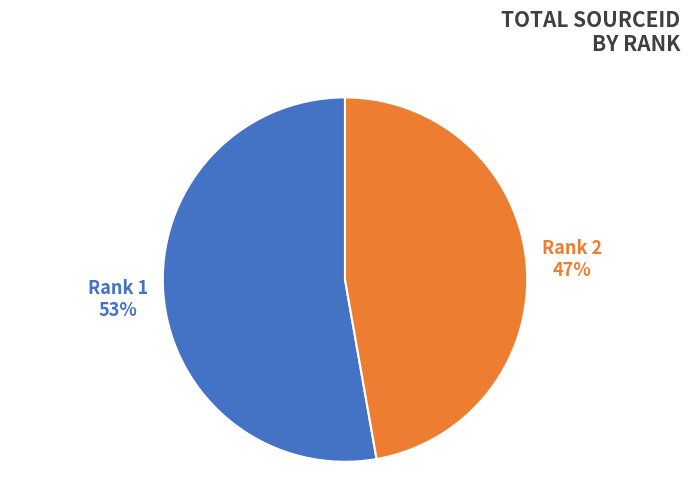

To the nearest percent, what is the difference between the largest and smallest slice percentages?

6%